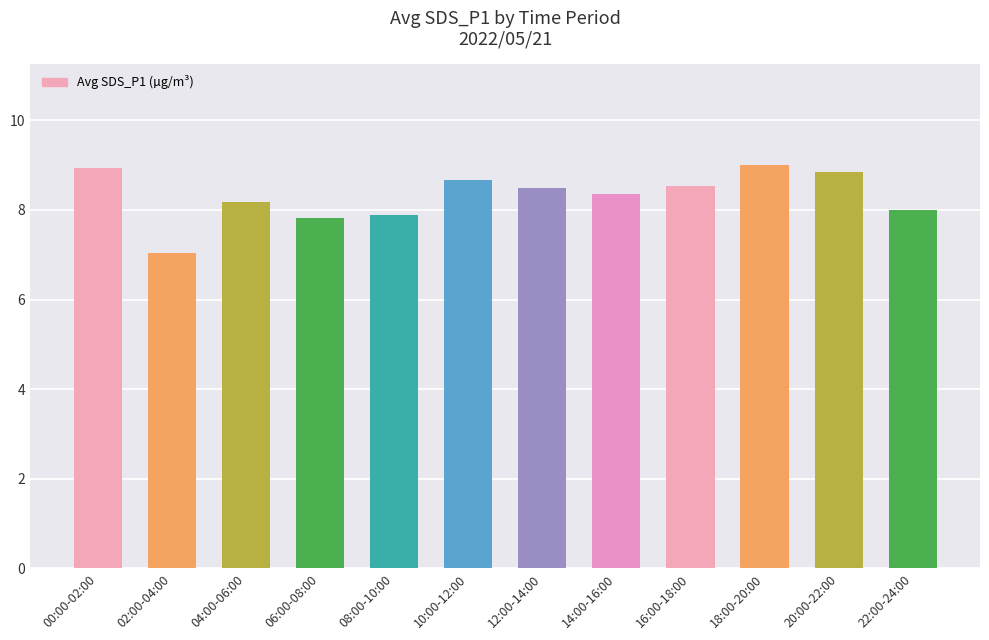

What is the difference between the values at 20:00-22:00 and 08:00-10:00?

1.0